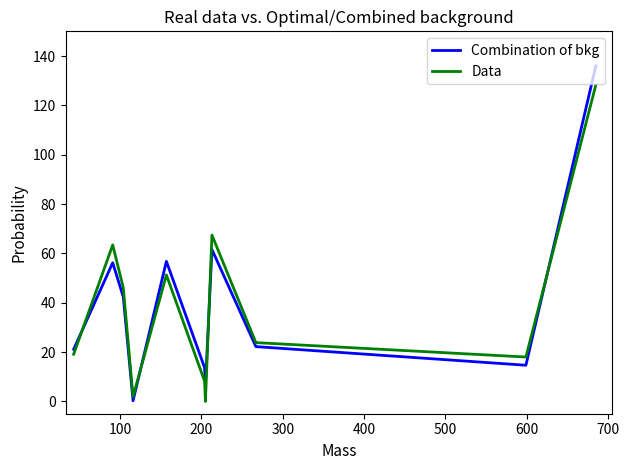

Count the number of categories in the chart.

11